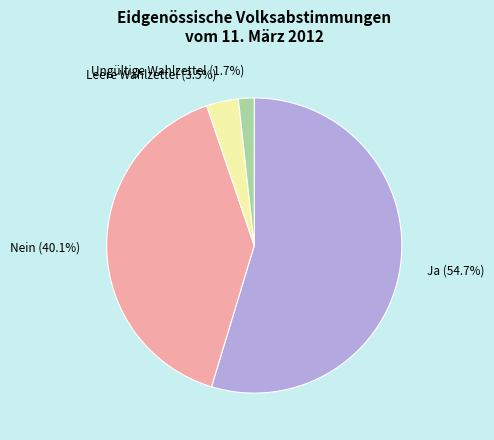

Does Nein represent more than half of the total?

No